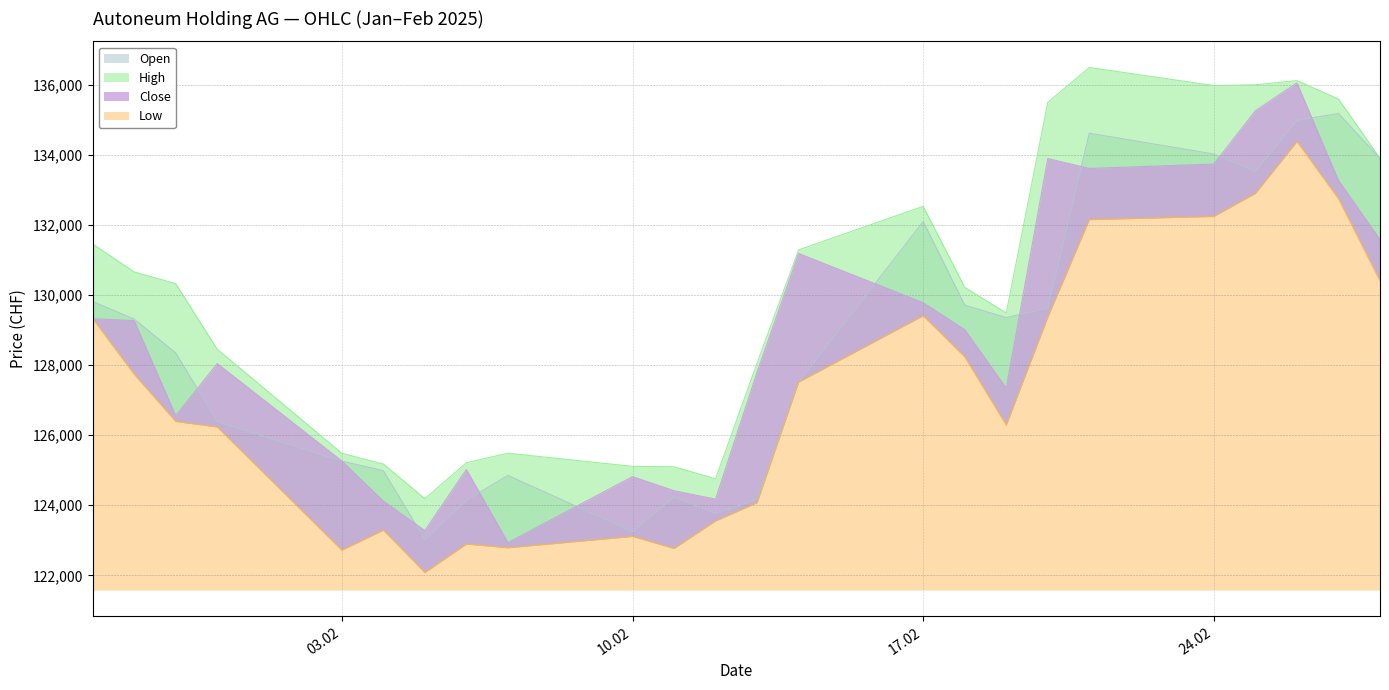

How many data points in High are less than 130323?

12